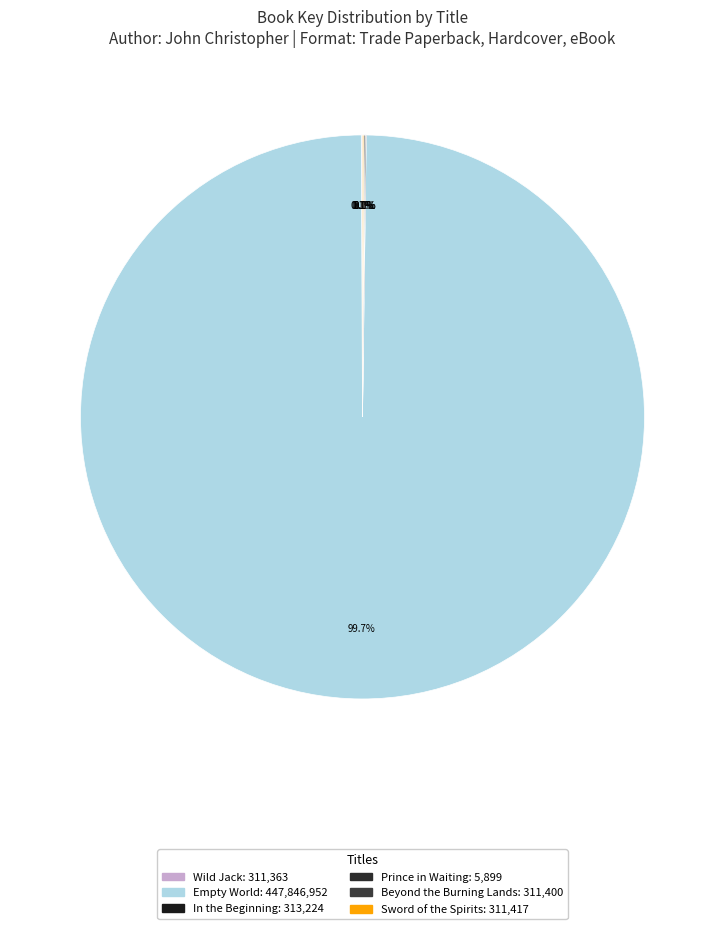

What is the change in value from Wild Jack to Sword of the Spirits?

+54